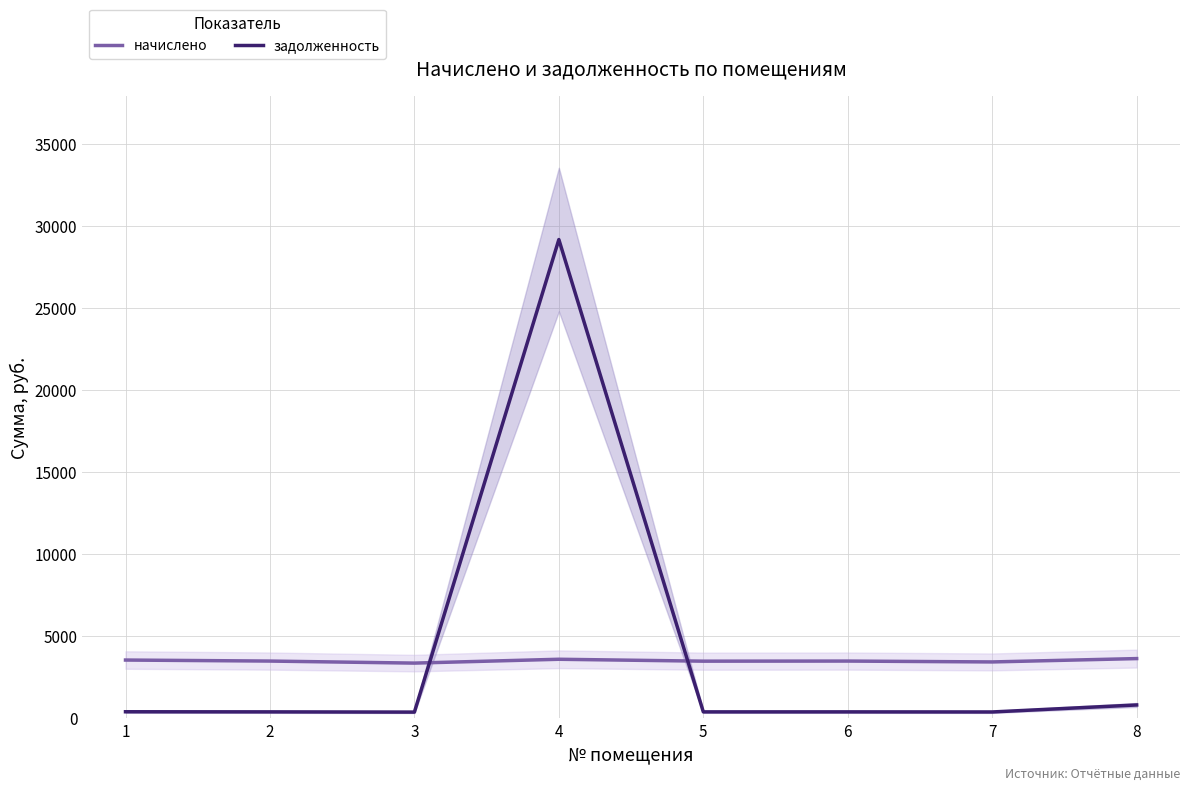

Which label corresponds to the smallest value in the chart?

3